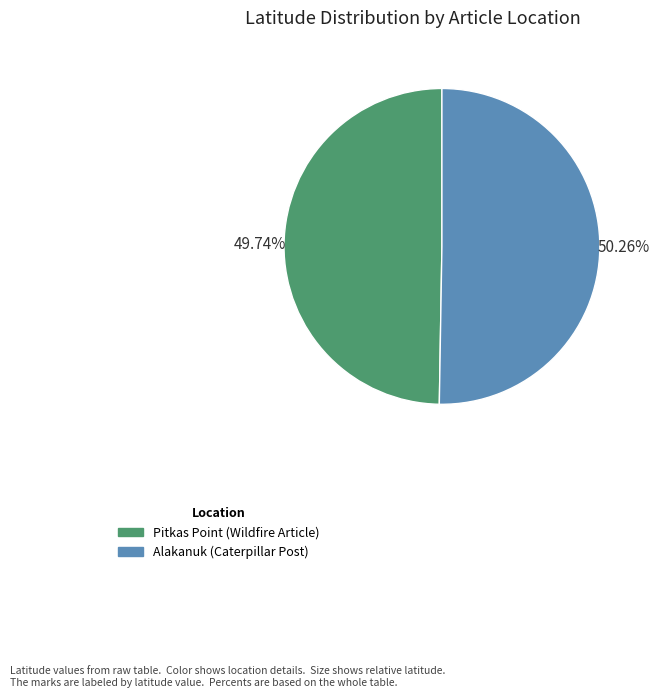

True or false: Pitkas Point (Wildfire Article) accounts for 50% of the total.

True